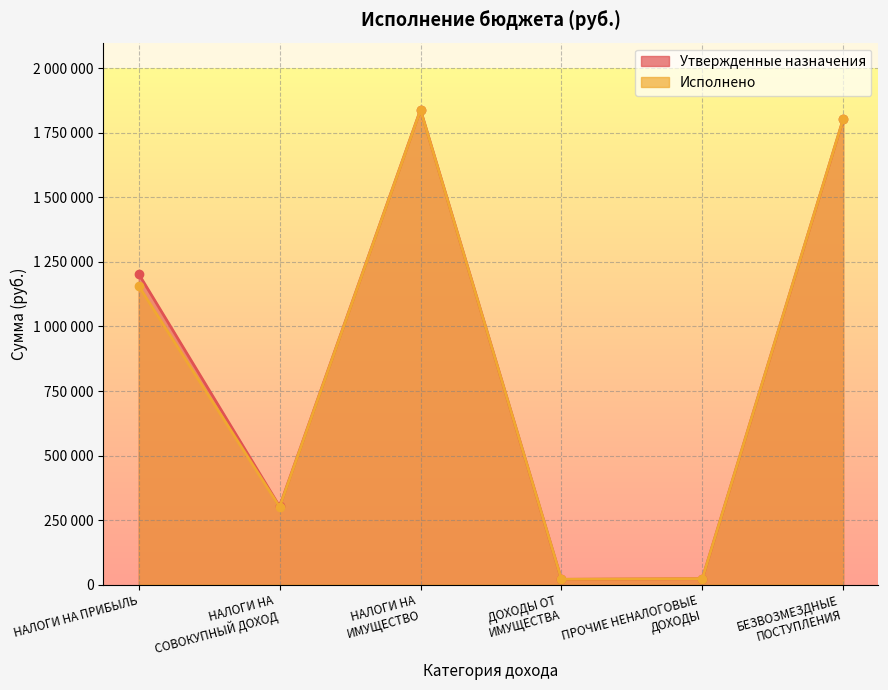

Reading left to right, extract all data points from this chart.

Утвержденные назначения: НАЛОГИ НА ПРИБЫЛЬ=1203388.0	НАЛОГИ НА
СОВОКУПНЫЙ ДОХОД=302600.0	НАЛОГИ НА
ИМУЩЕСТВО=1840000.0	ДОХОДЫ ОТ
ИМУЩЕСТВА=20000.0	ПРОЧИЕ НЕНАЛОГОВЫЕ
ДОХОДЫ=22850.0	БЕЗВОЗМЕЗДНЫЕ
ПОСТУПЛЕНИЯ=1803474.0
Исполнено: НАЛОГИ НА ПРИБЫЛЬ=1156978.7	НАЛОГИ НА
СОВОКУПНЫЙ ДОХОД=300780.5	НАЛОГИ НА
ИМУЩЕСТВО=1838808.8	ДОХОДЫ ОТ
ИМУЩЕСТВА=20400.0	ПРОЧИЕ НЕНАЛОГОВЫЕ
ДОХОДЫ=22850.0	БЕЗВОЗМЕЗДНЫЕ
ПОСТУПЛЕНИЯ=1803474.0